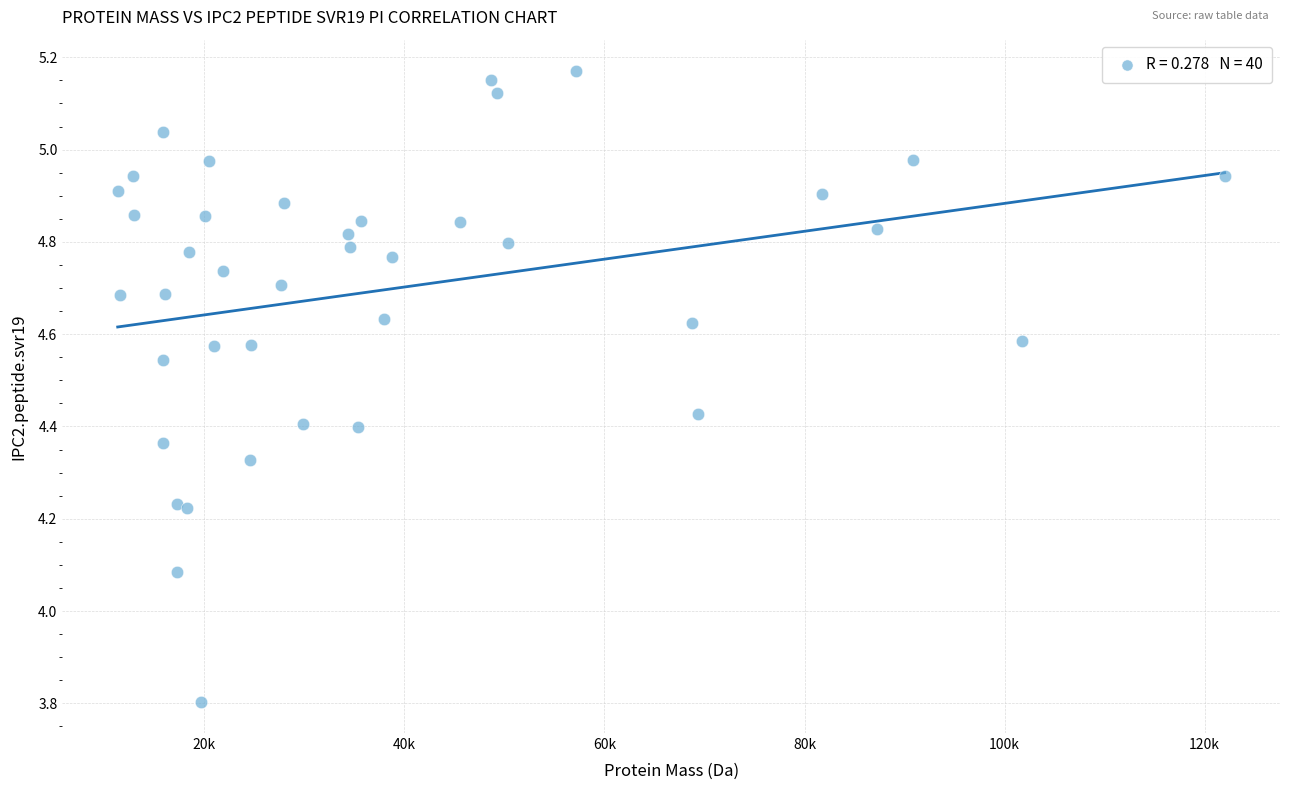

What Y value in the scatter plot is closest to 4?

4.1